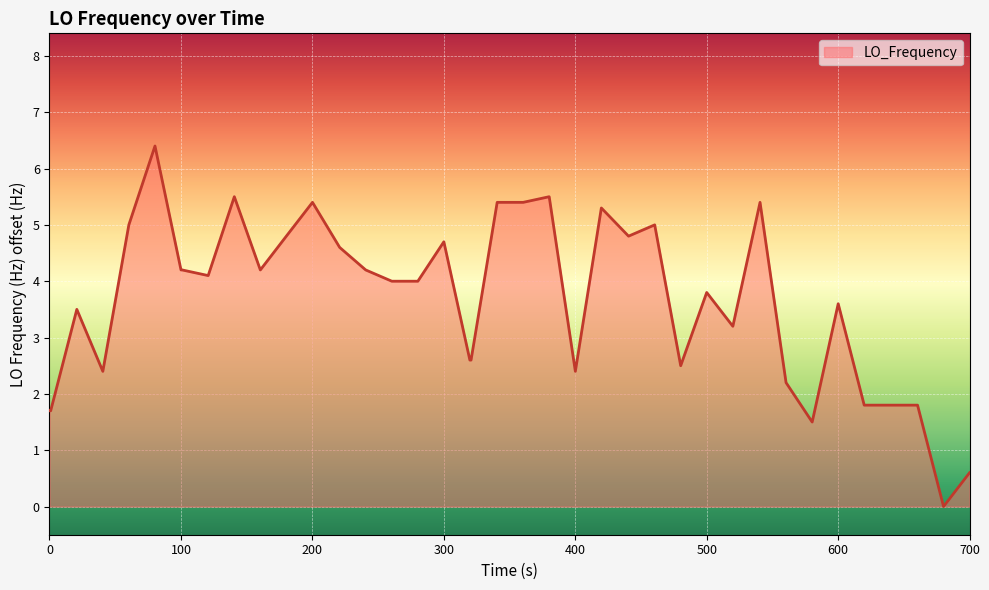

What is the maximum value shown in the chart?

6.4